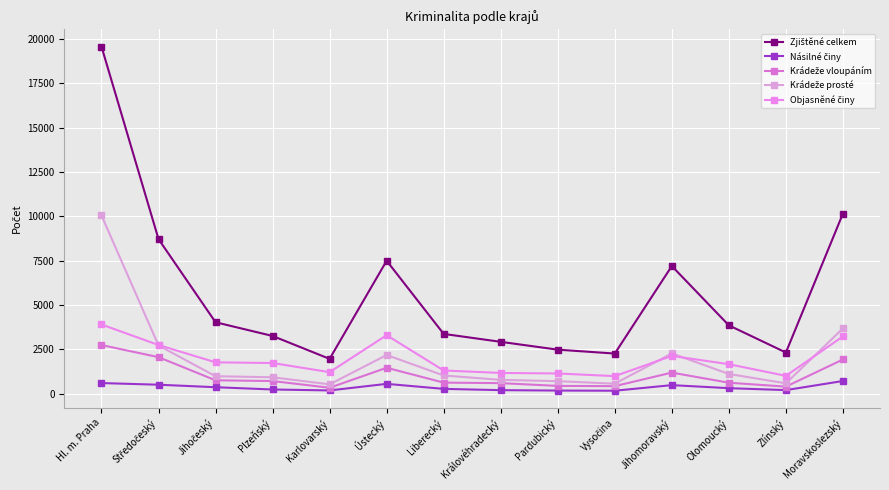

How many series are shown in this chart?

5